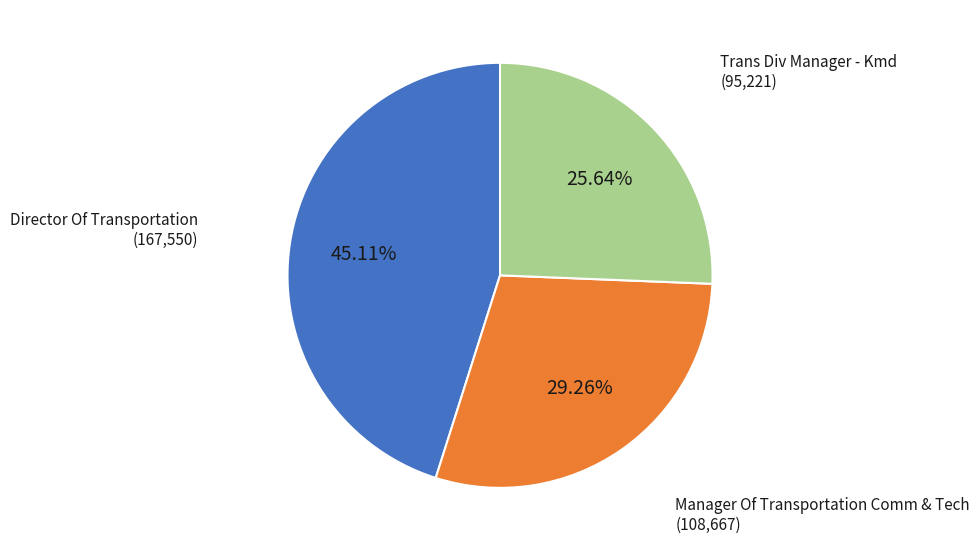

Rank the categories by value from highest to lowest.

Director Of Transportation, Manager Of Transportation Comm & Tech, Trans Div Manager - Kmd